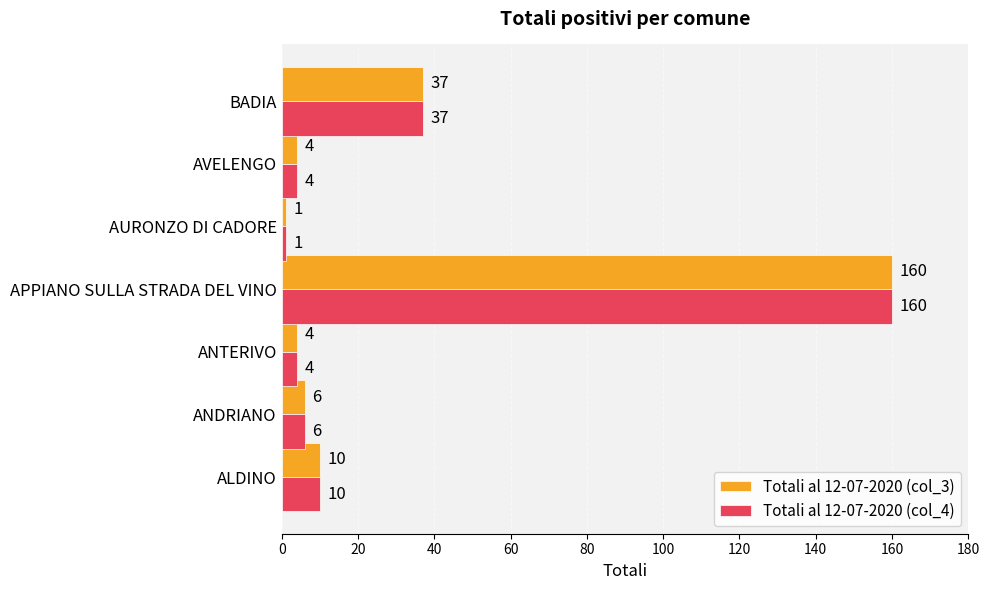

Which label corresponds to the largest value in the chart?

APPIANO SULLA STRADA DEL VINO